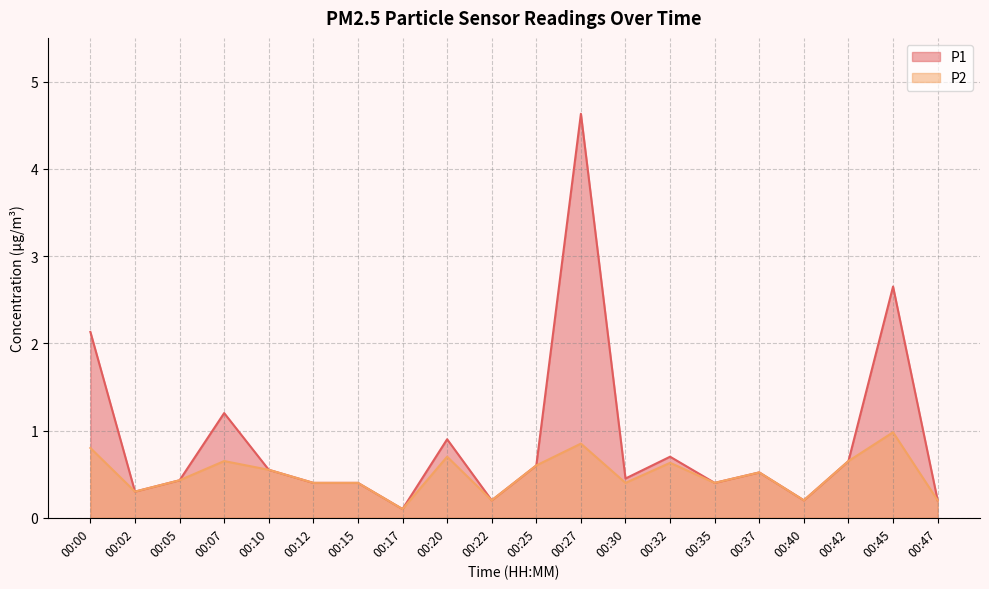

What is the difference between the maximum and minimum values in the P2 series?

0.9